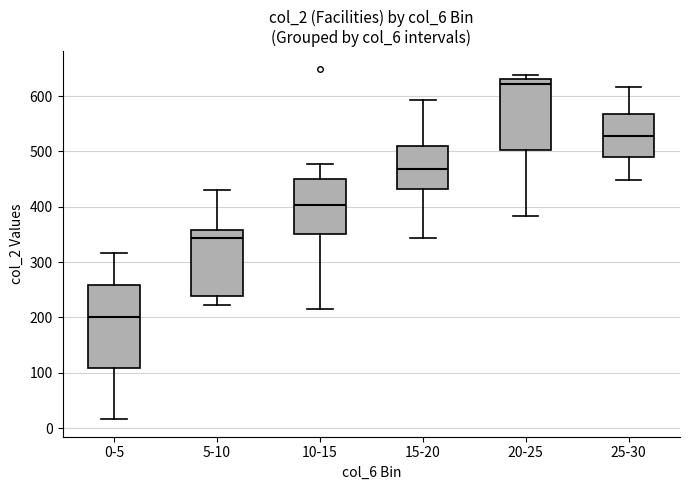

Which box's median line is the highest?

20-25